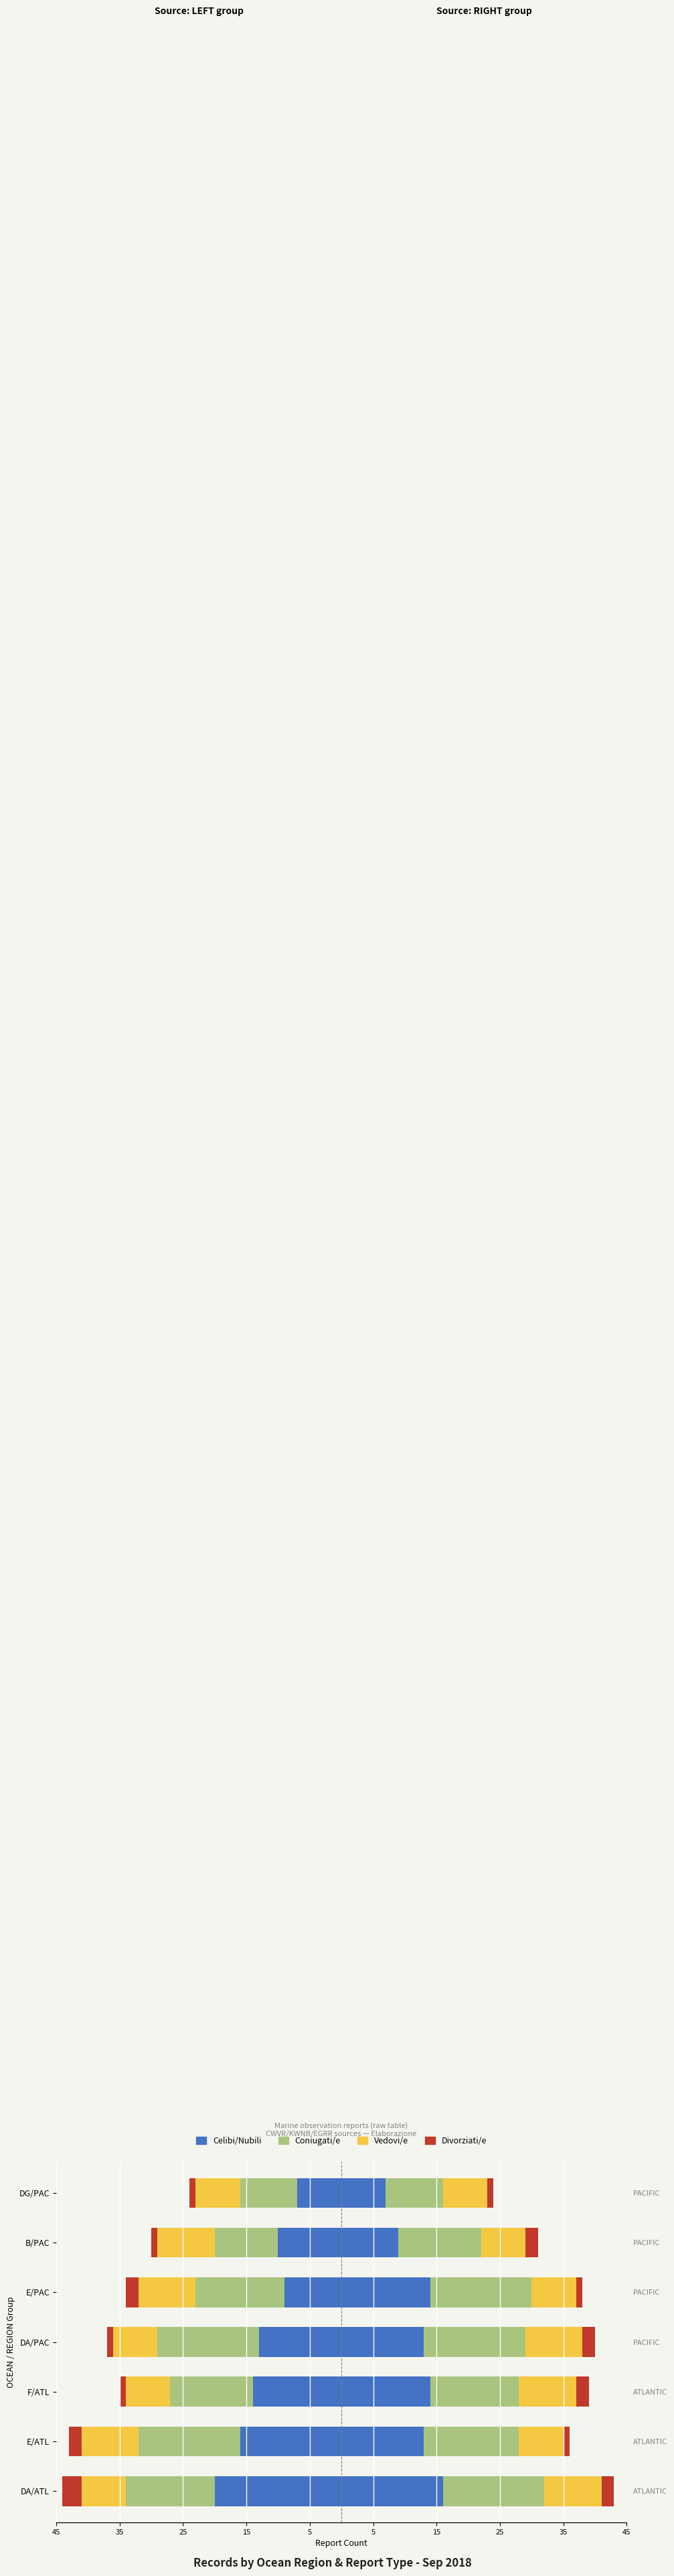

At how many categories does at least one series exceed -5?

7